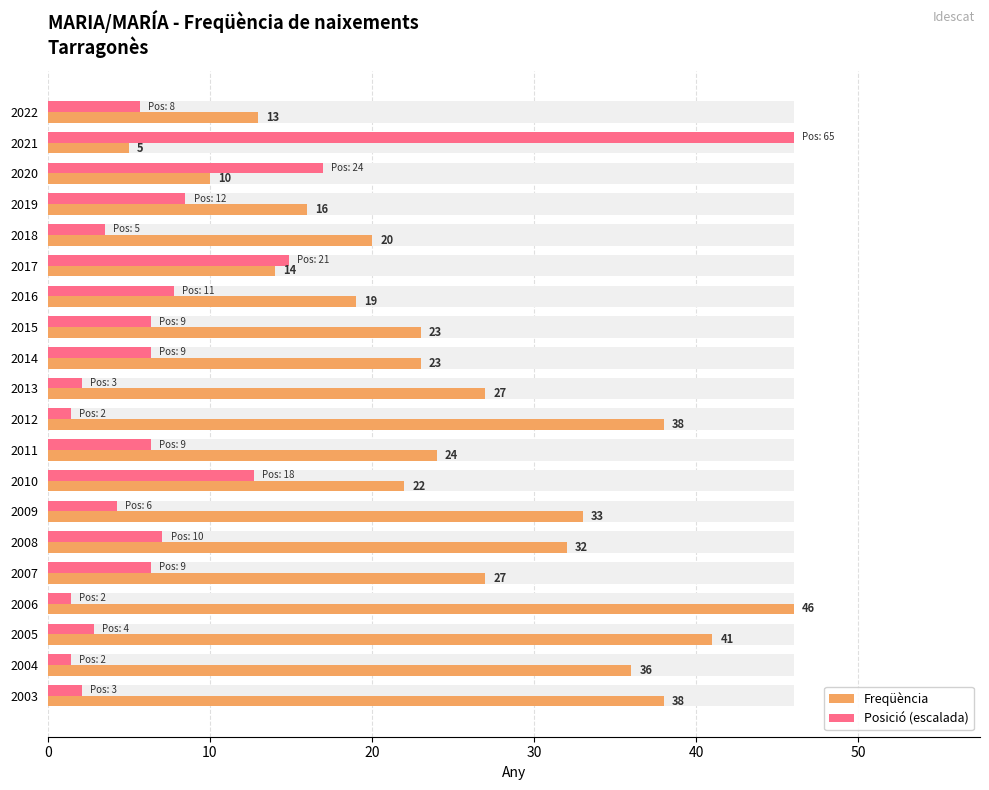

What is the spread (max minus min) of values at 2010?

9.3